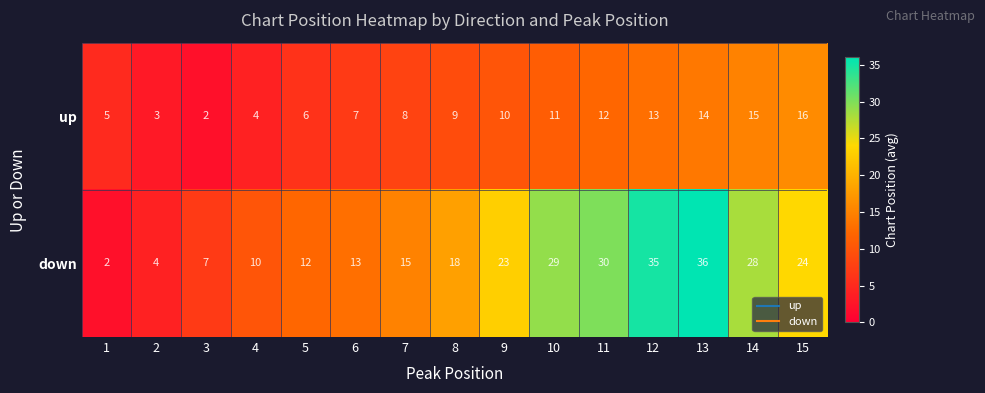

What is the spread (max minus min) of values at 12?

22